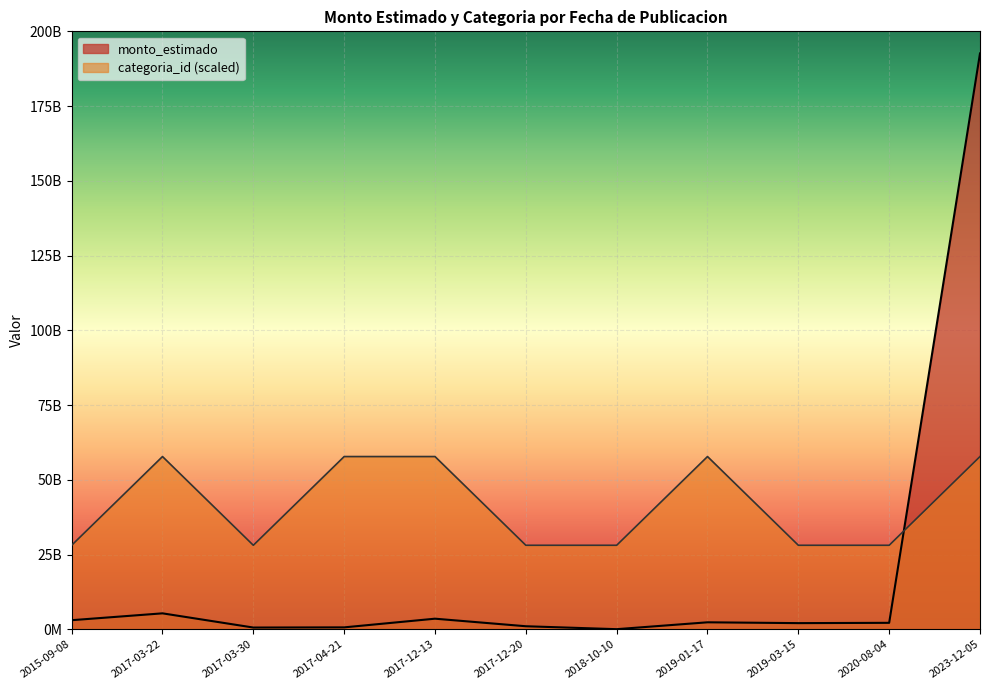

List the series in order of their overall mean, lowest first.

monto_estimado, categoria_id (scaled)